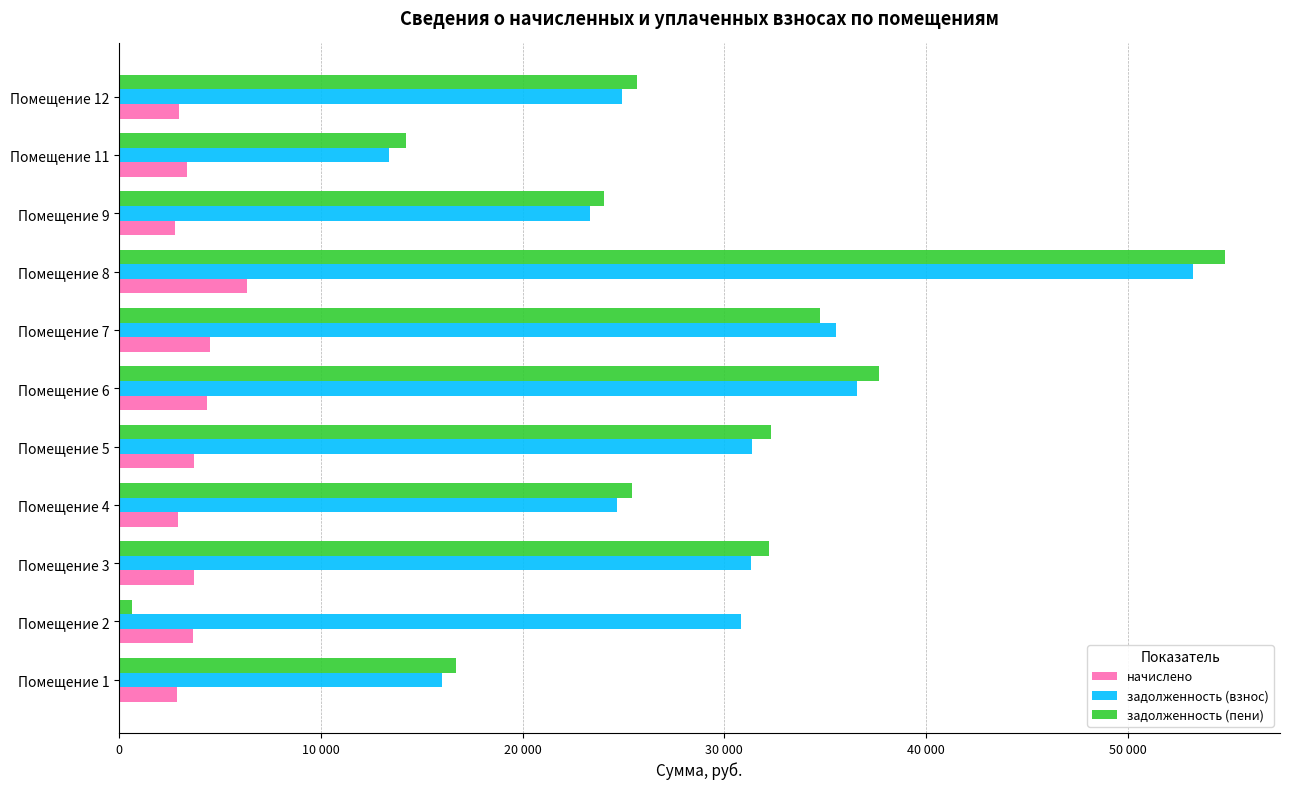

What are all the series names shown in the legend?

начислено, задолженность (взнос), задолженность (пени)